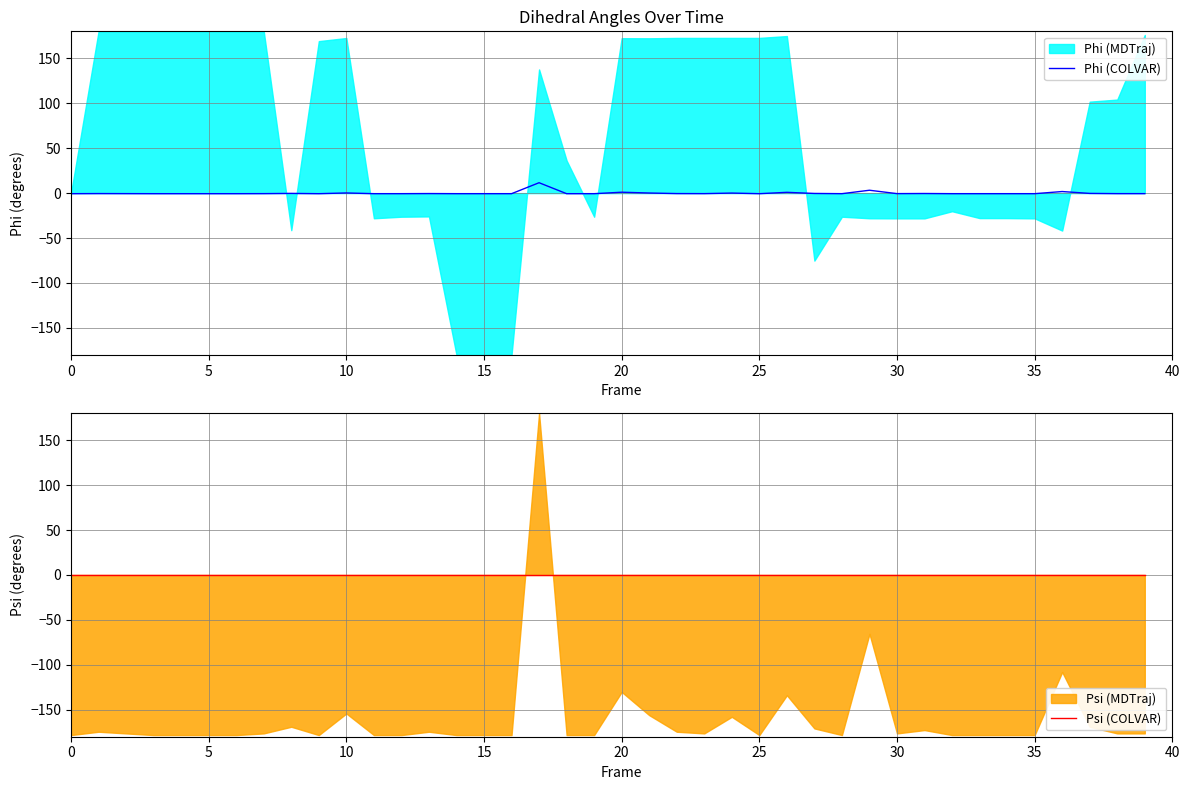

What is the highest value of the Phi (COLVAR) series?

11.6